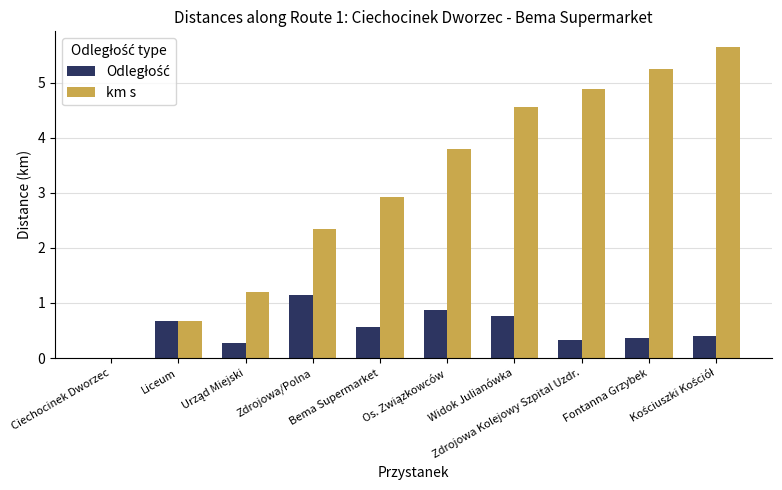

What is the average value of the km s series?

3.1